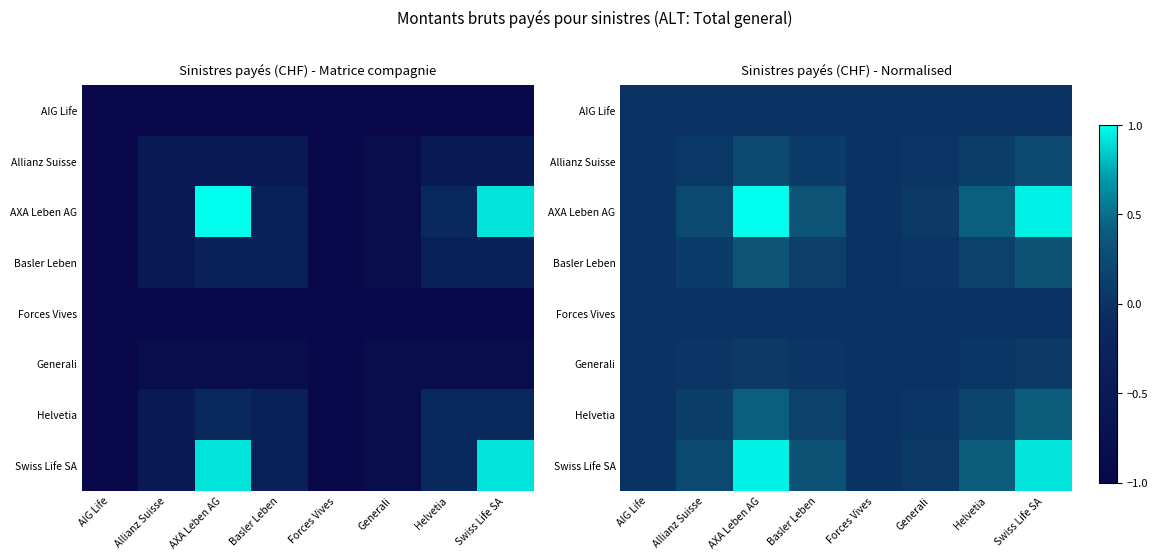

Which category has the highest value in the AIG Life series?

AXA Leben AG